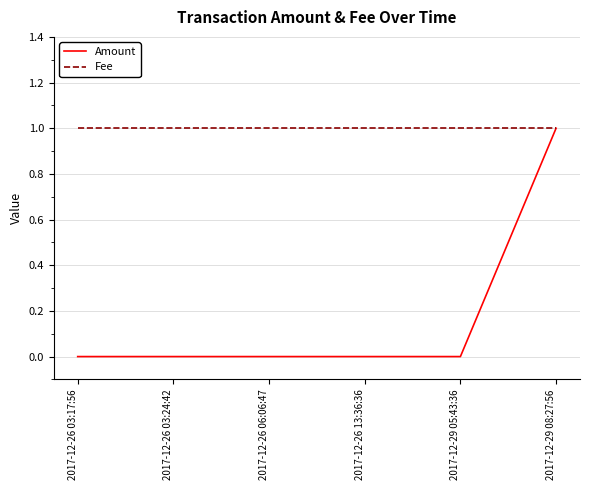

What position from the right is 2017-12-26 03:24:42?

5